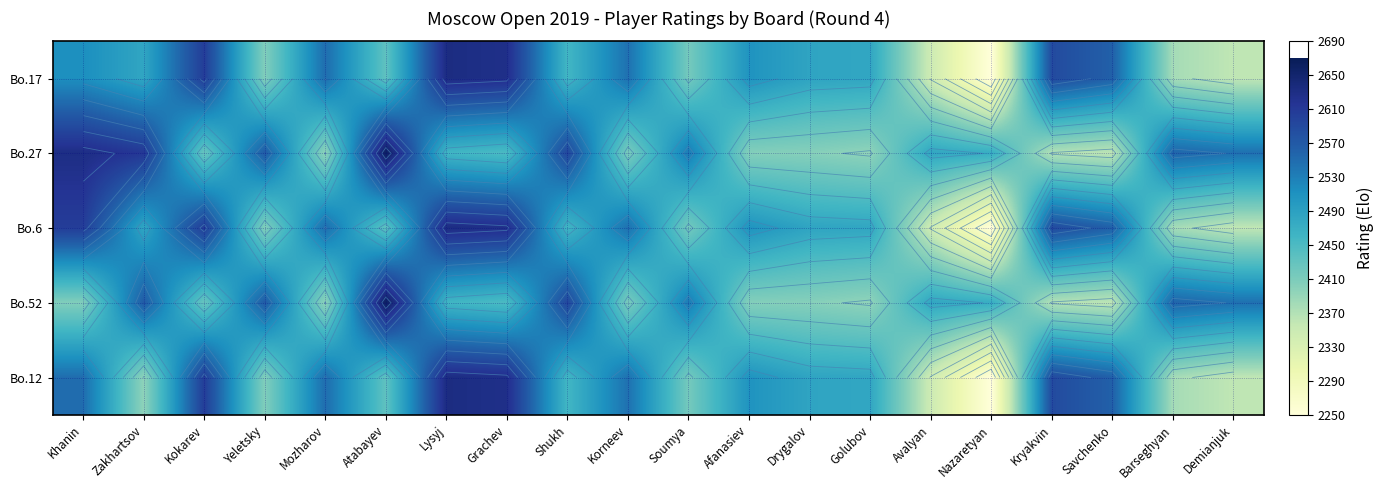

What is the sum of the Bo.6 values at Atabayev and Mozharov?

4983